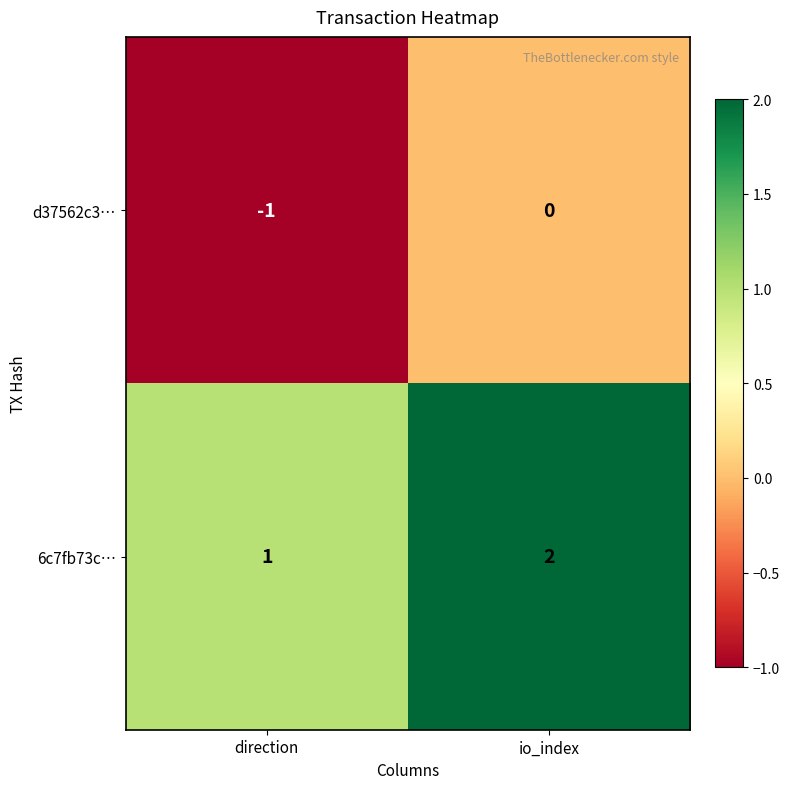

Which label corresponds to the smallest value in the chart?

direction